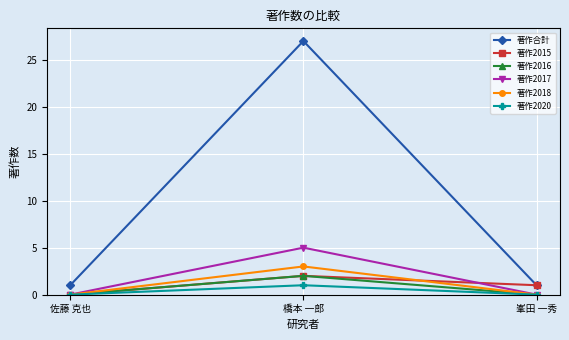

How many lines are shown in the chart?

6